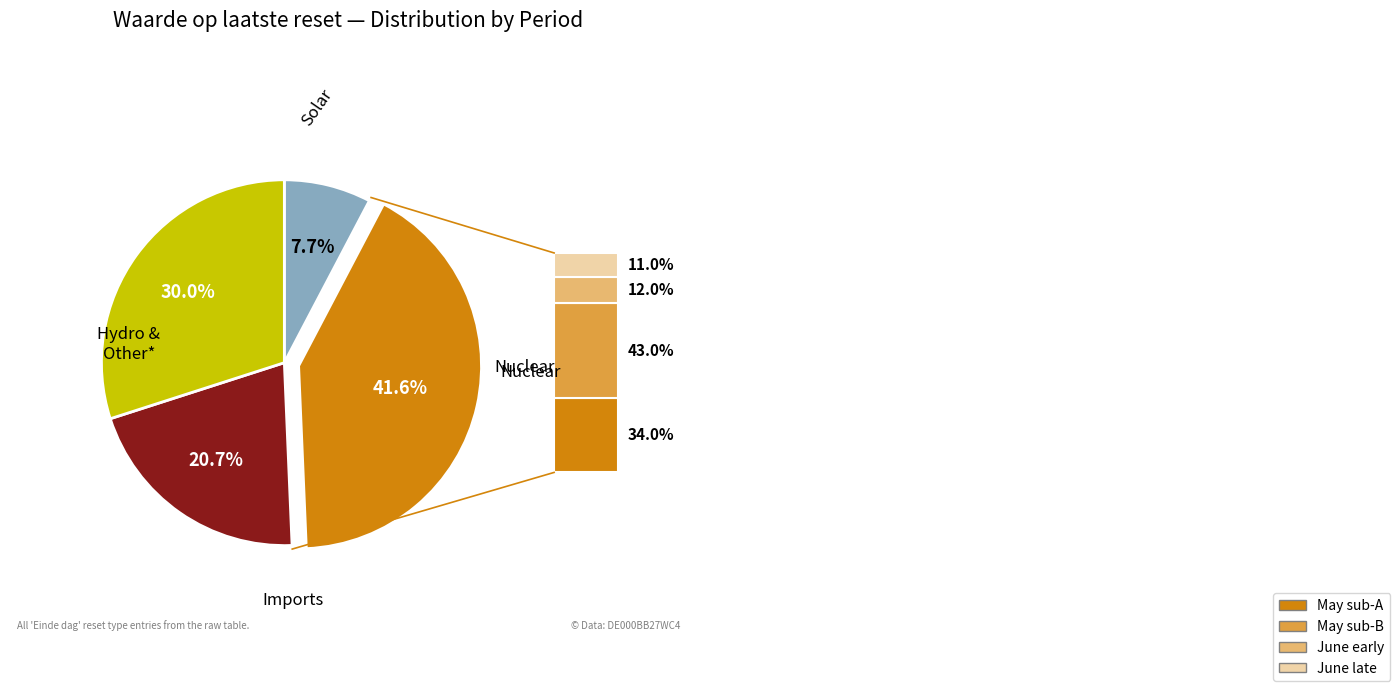

Is there a majority slice in this chart?

No